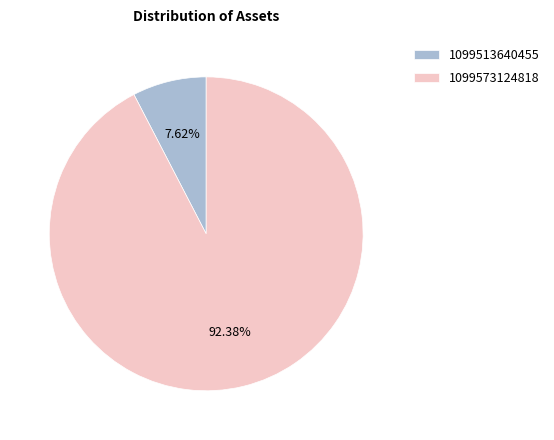

True or false: 1099573124818 accounts for 92% of the total.

True